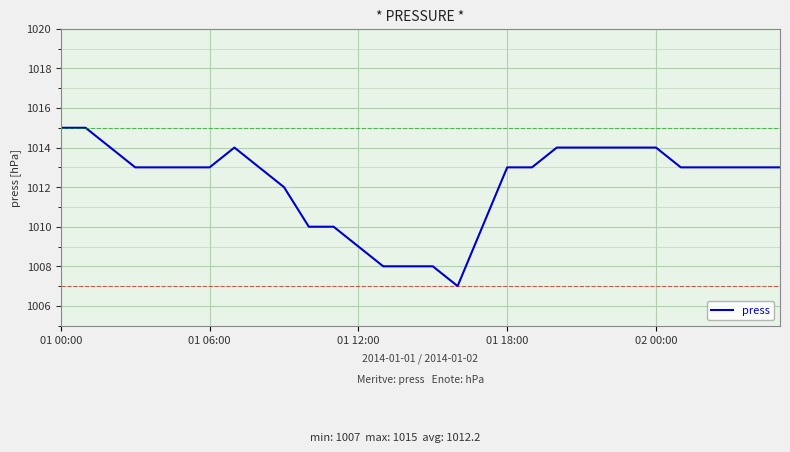

What is the difference between the maximum and minimum values?

8